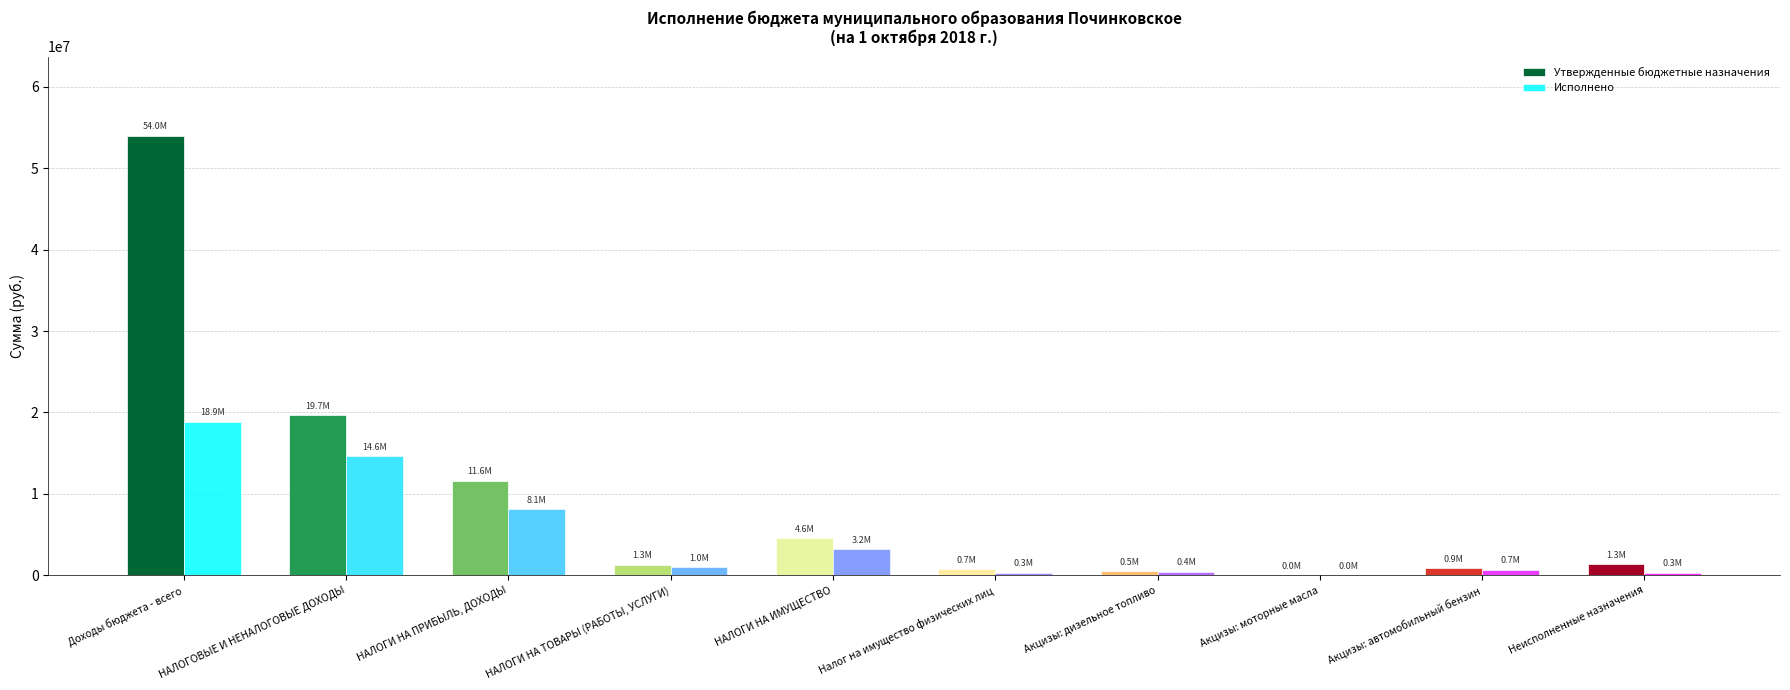

The Исполнено series shows 18854699.0 at Доходы бюджета - всего. True or false?

True